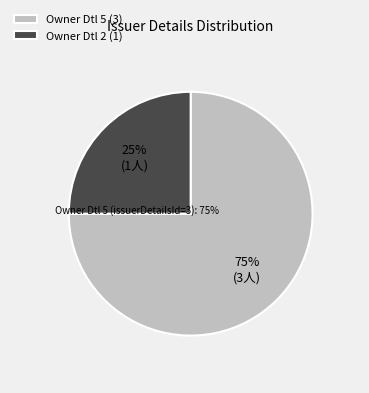

To the nearest percent, what is the difference between the largest and smallest slice percentages?

50%